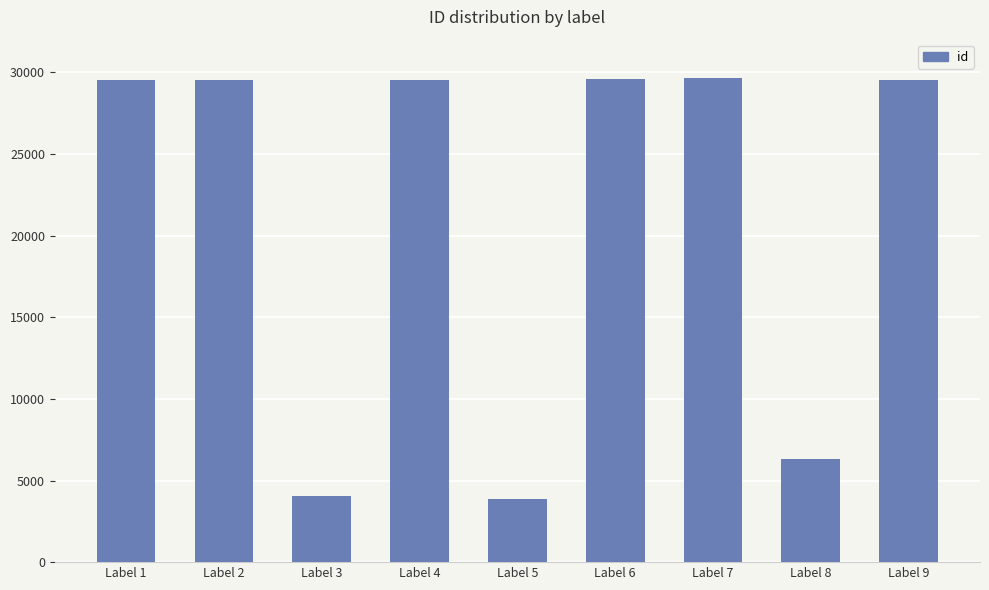

What value does the data have at Label 8, to the nearest 100?

6300